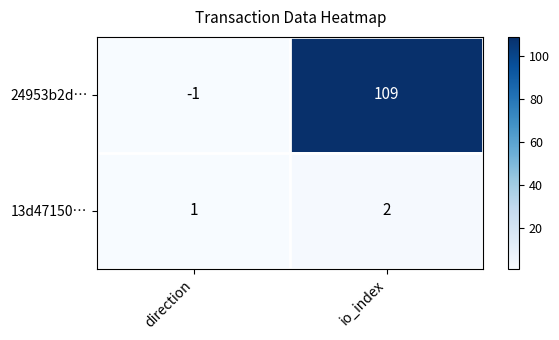

Where is 24953b2d… nearest to the value 54?

direction